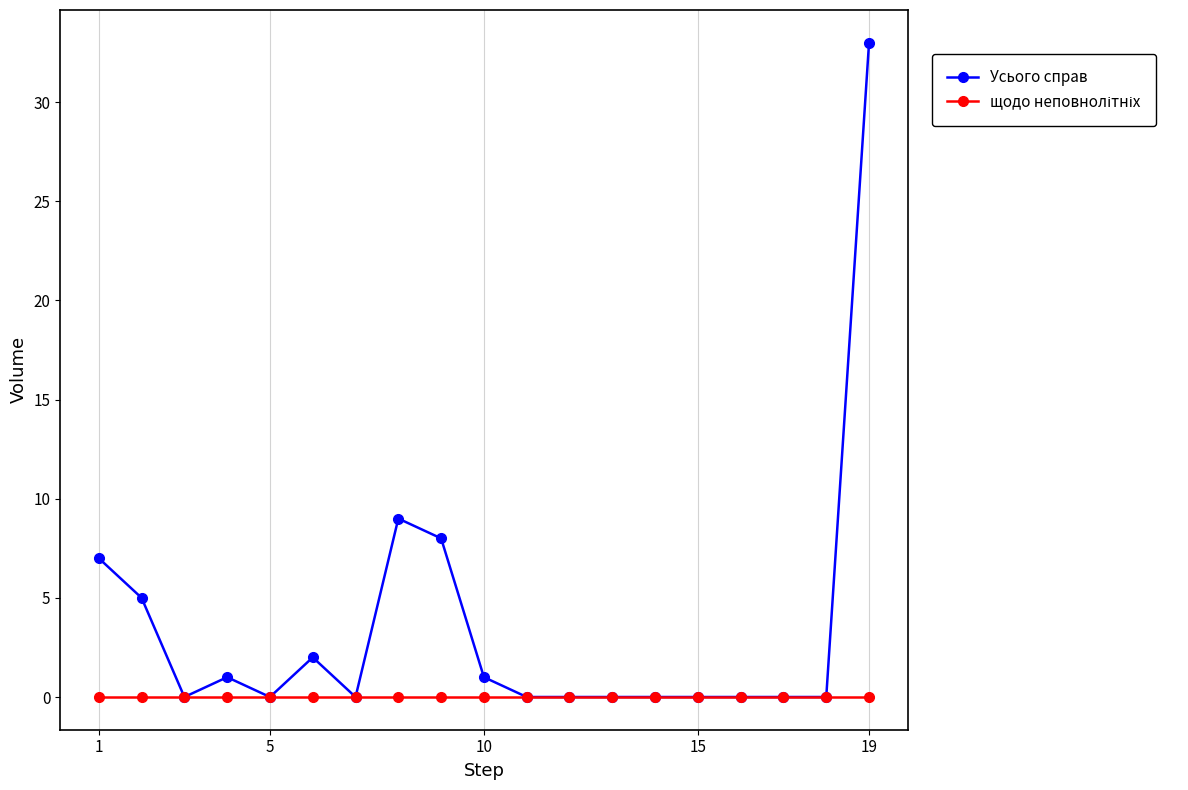

Which series has the largest total across all categories?

Усього справ